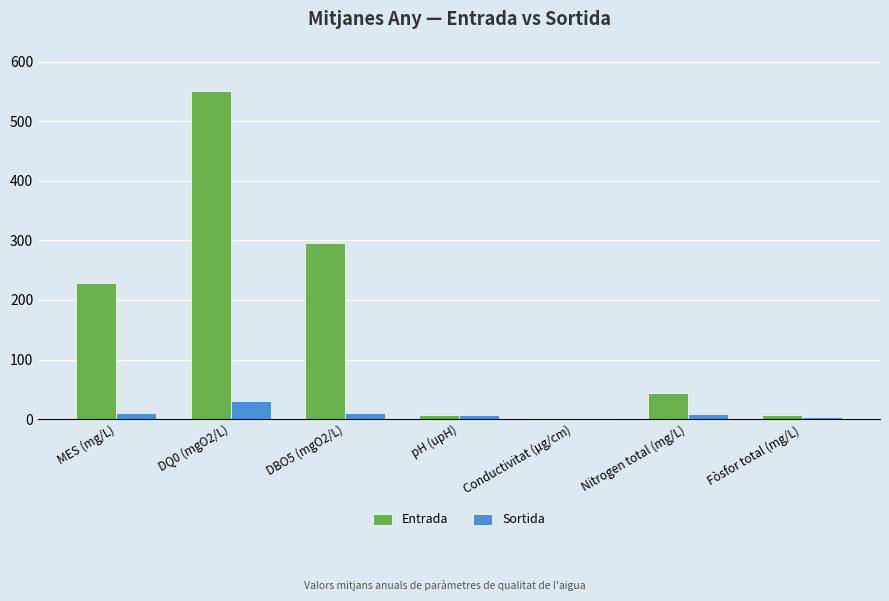

Which series has the largest range (max minus min)?

Entrada